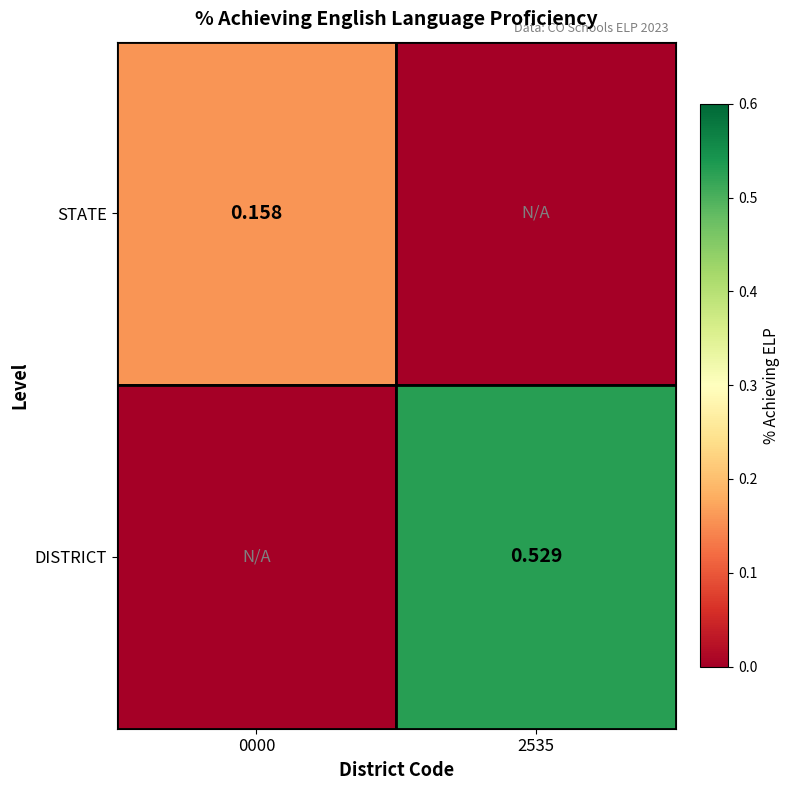

Is the value of DISTRICT at 2535 greater than the value of STATE at 0000?

Yes